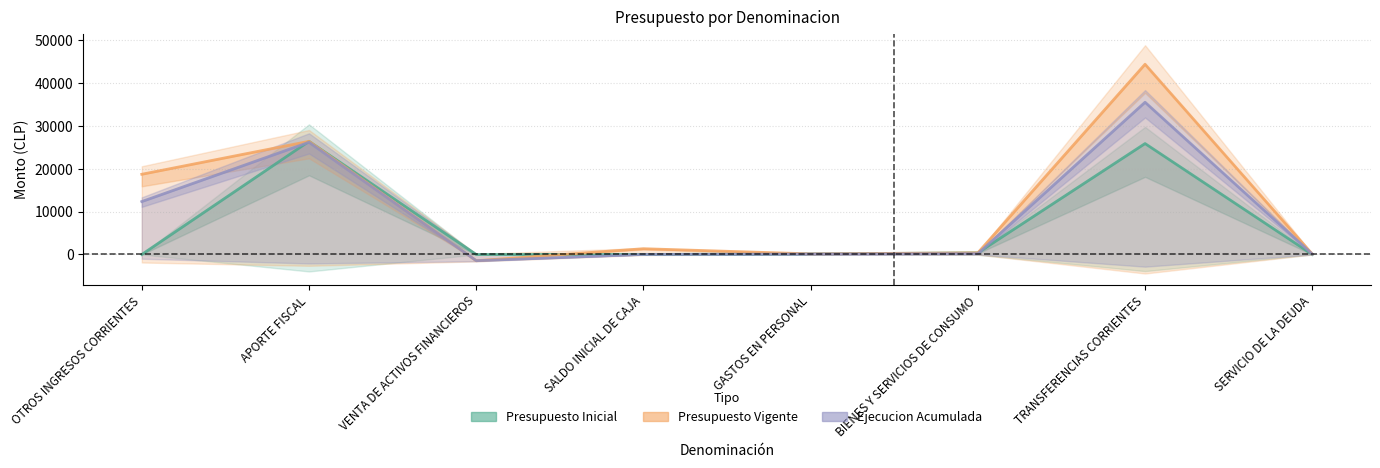

What is the total value across all series at GASTOS EN PERSONAL?

372